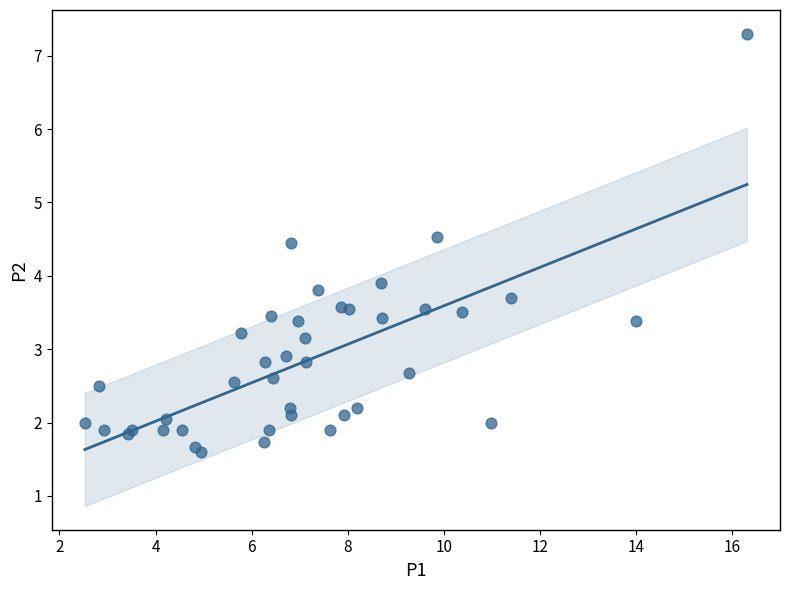

What Y value in the scatter plot is closest to 4?

3.9